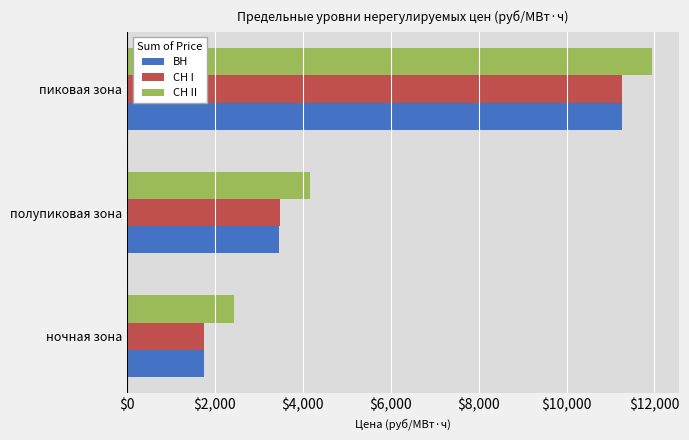

Is the value of СН II at пиковая зона greater than the value of ВН at ночная зона?

Yes